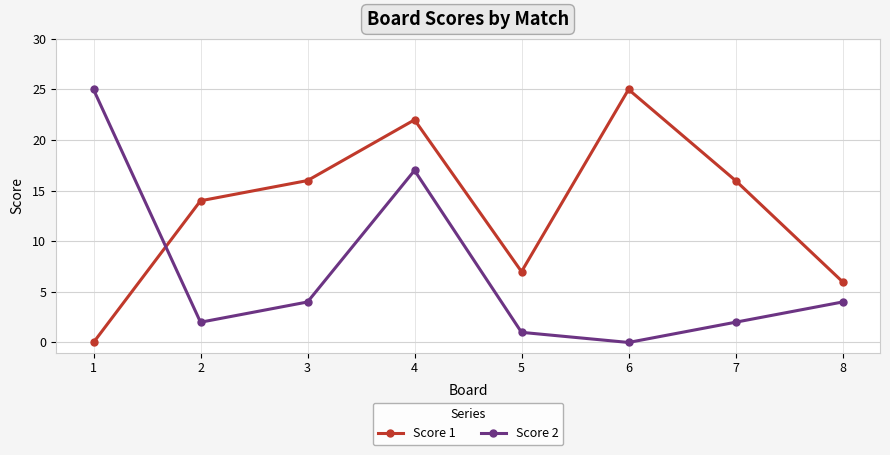

What is the value of the Score 1 point at the 2nd from the left?

14